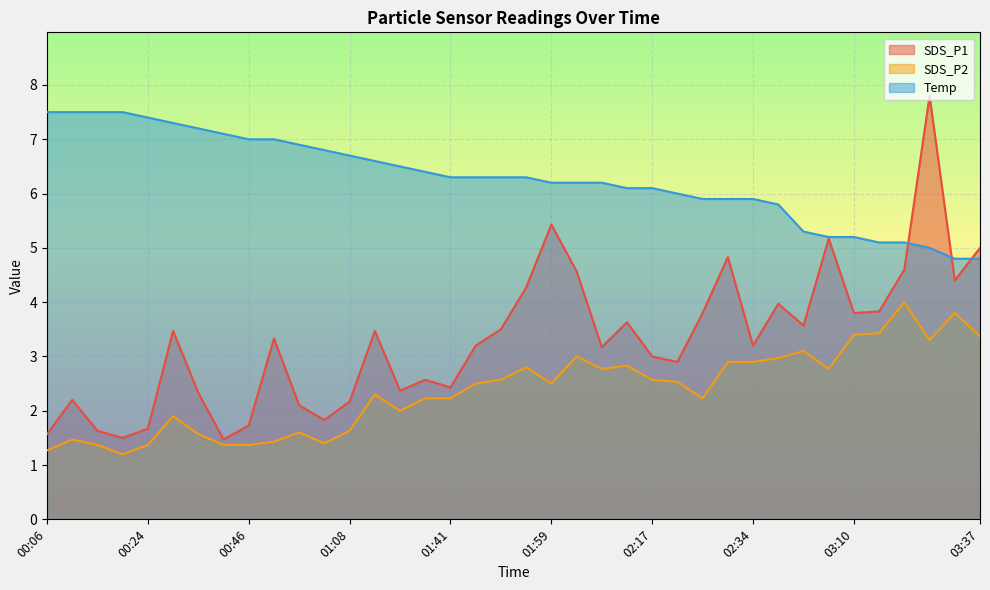

At how many categories does at least one series exceed 6?

1